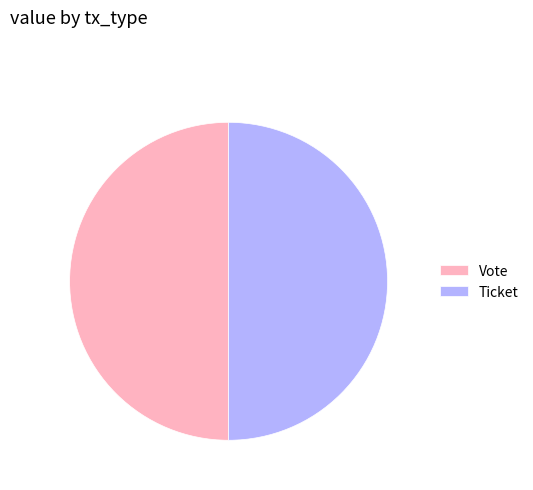

Do Vote and Ticket together represent more than half of the pie?

Yes